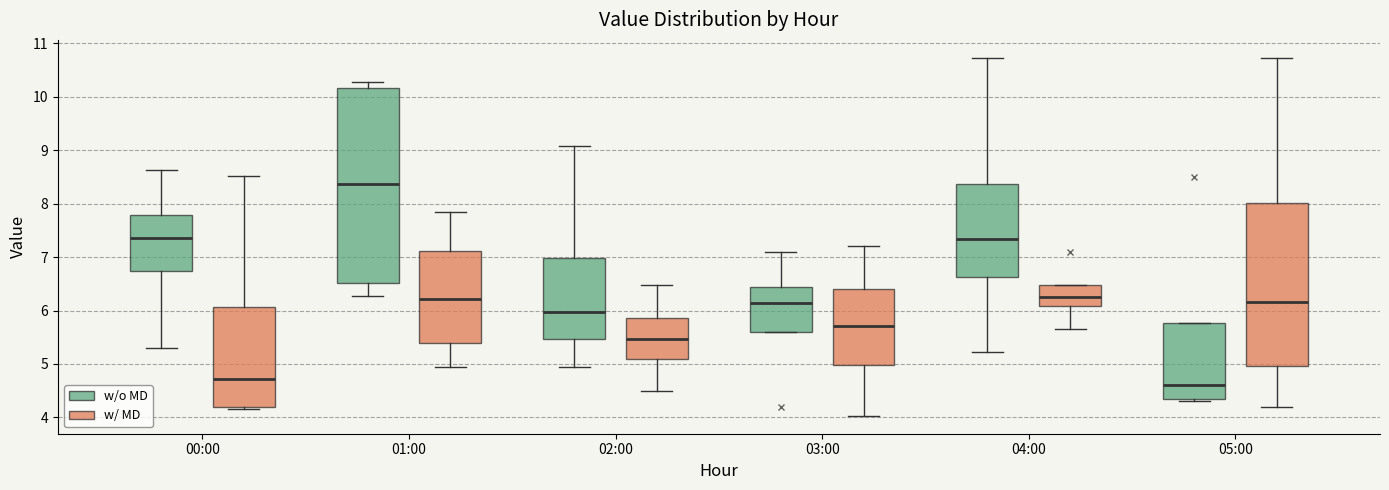

Where is the upper edge of the box for 00:00 (w/o MD) on the y-axis? The values are not printed on the chart, so give them approximately, as read against the axis.

7.8